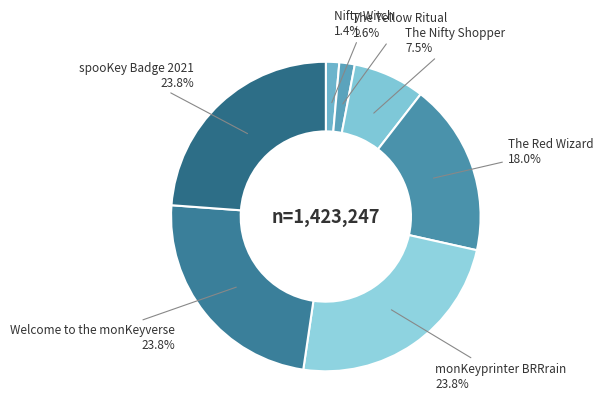

What is the ratio of the value at The Nifty Shopper to the value at monKeyprinter BRRrain?

0.3